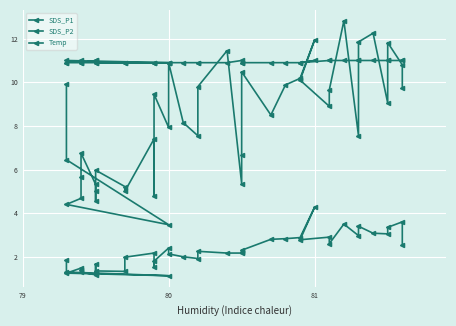

What is the maximum value for SDS_P1?

12.8